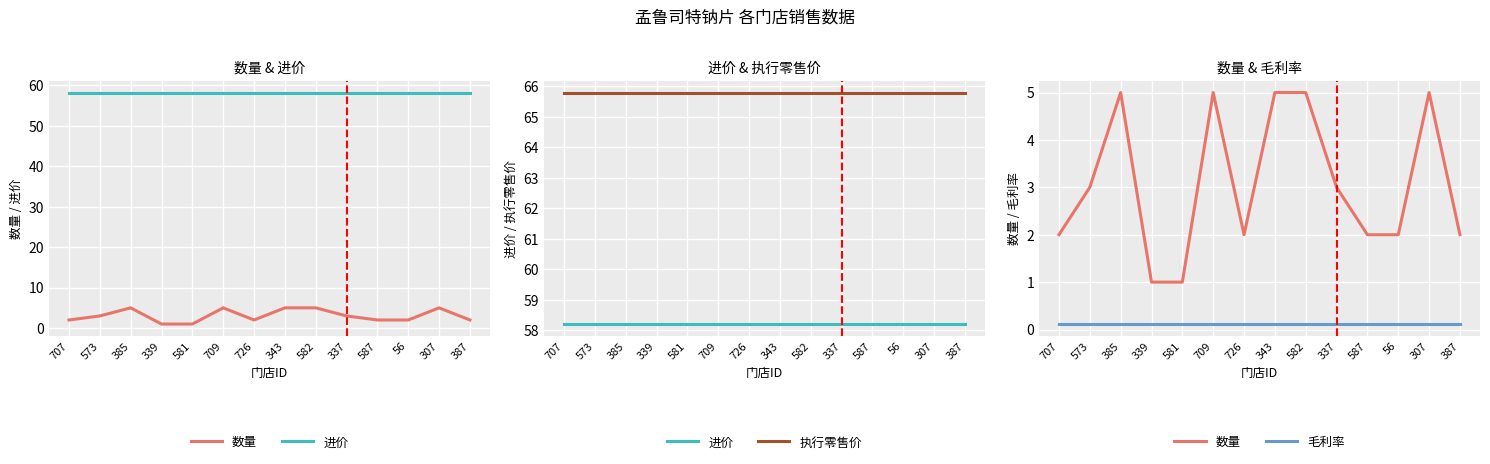

At which label does 数量 reach its minimum?

339